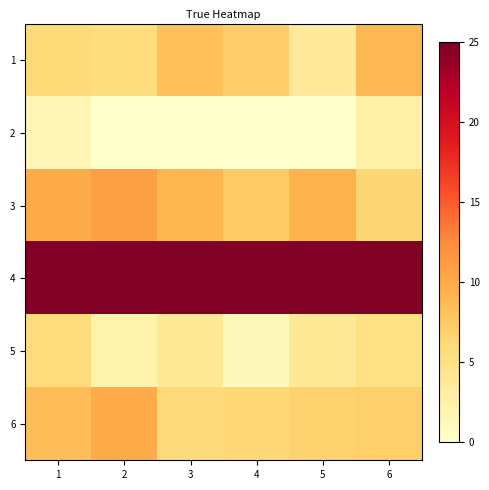

Between 3 and 5, which is larger?

3